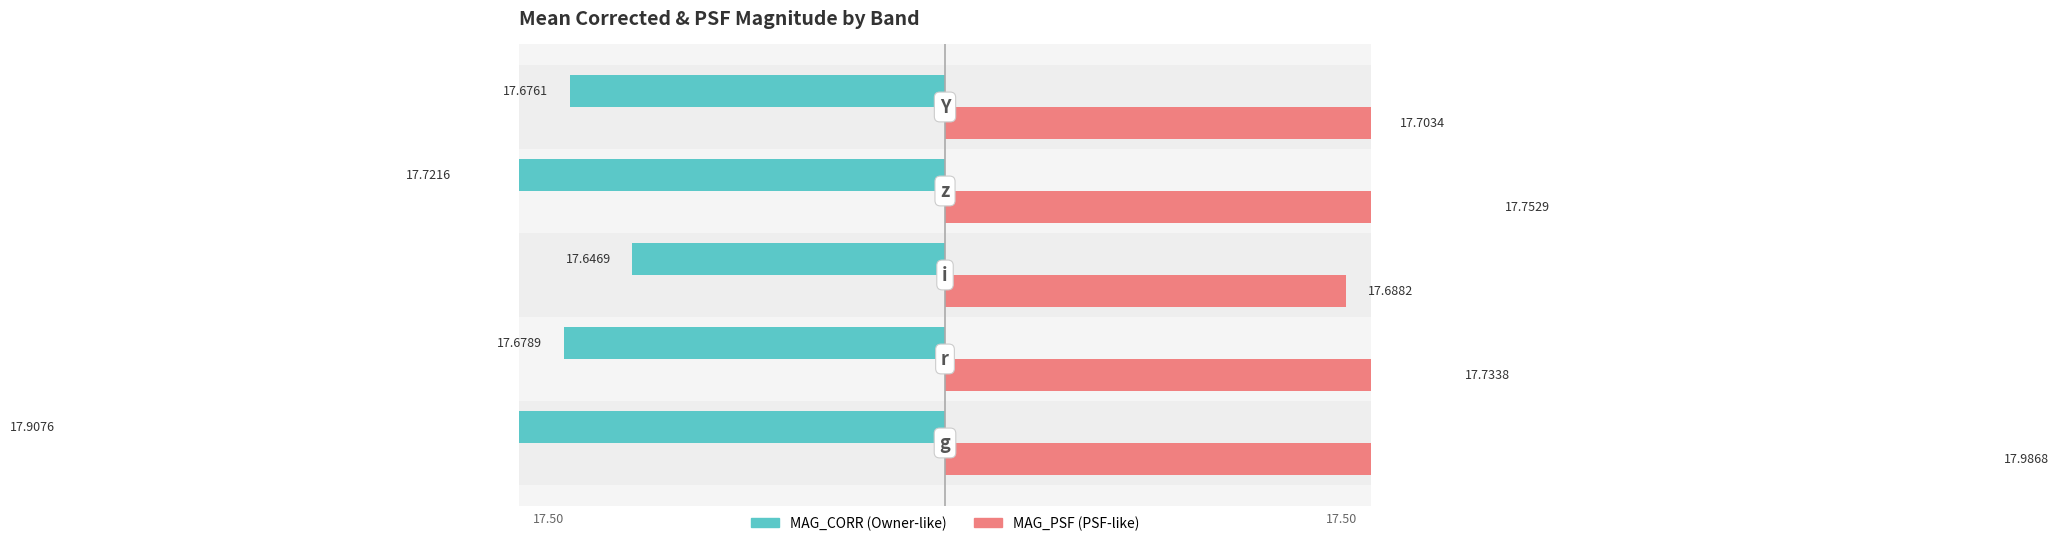

List the series in order of their overall mean, highest first.

MAG_PSF, MAG_CORR